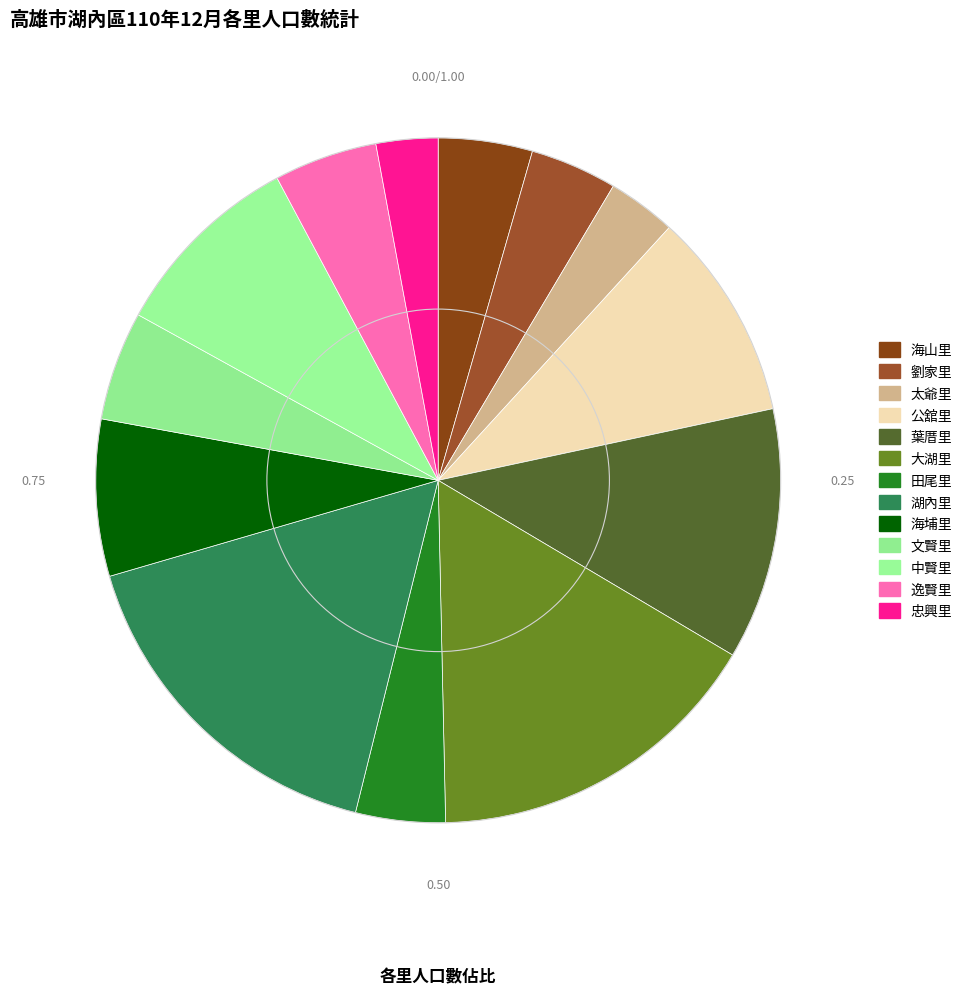

Count the number of slices in the pie.

13